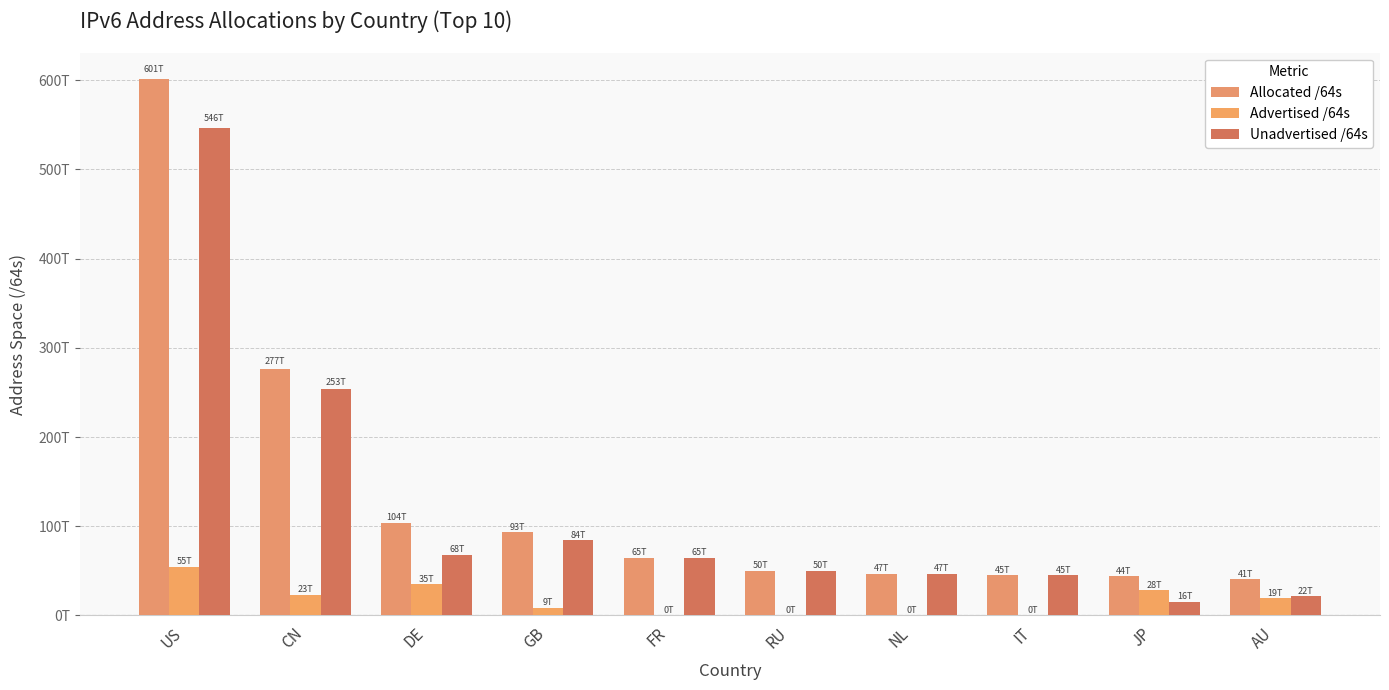

What is the sum of all Advertised /64s values?

169823877070865